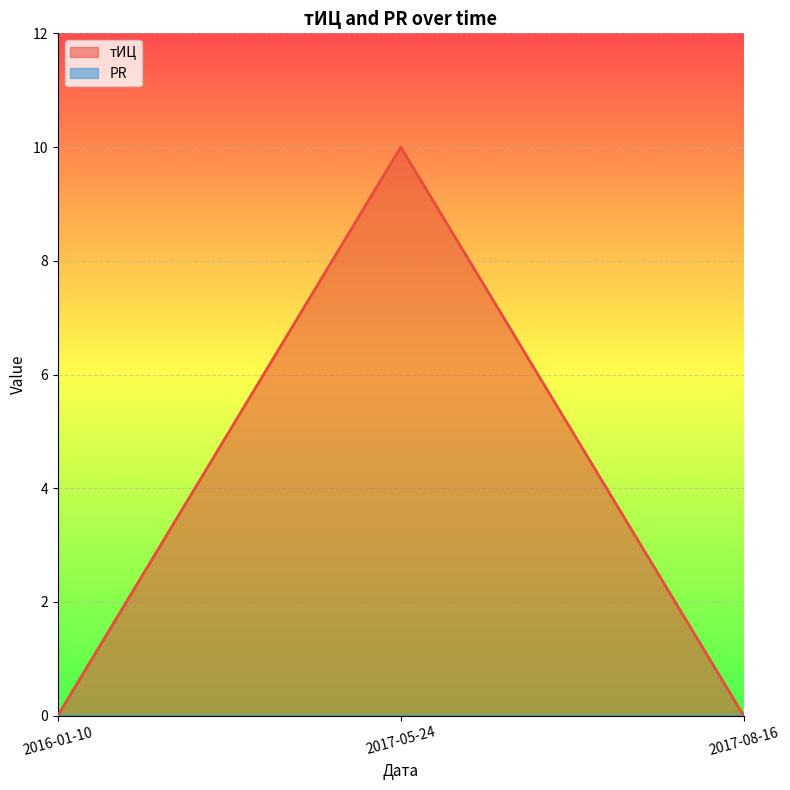

How many values are above zero?

1